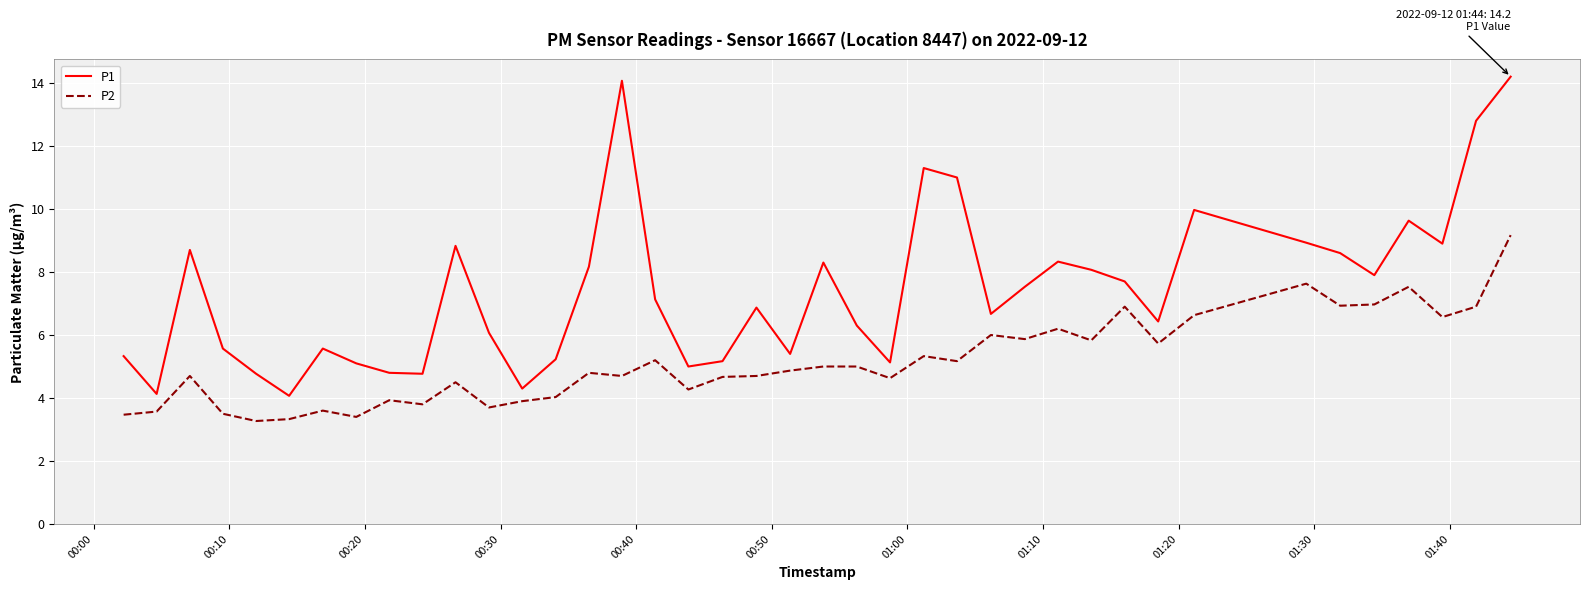

What is the lowest value of the P2 series?

3.3